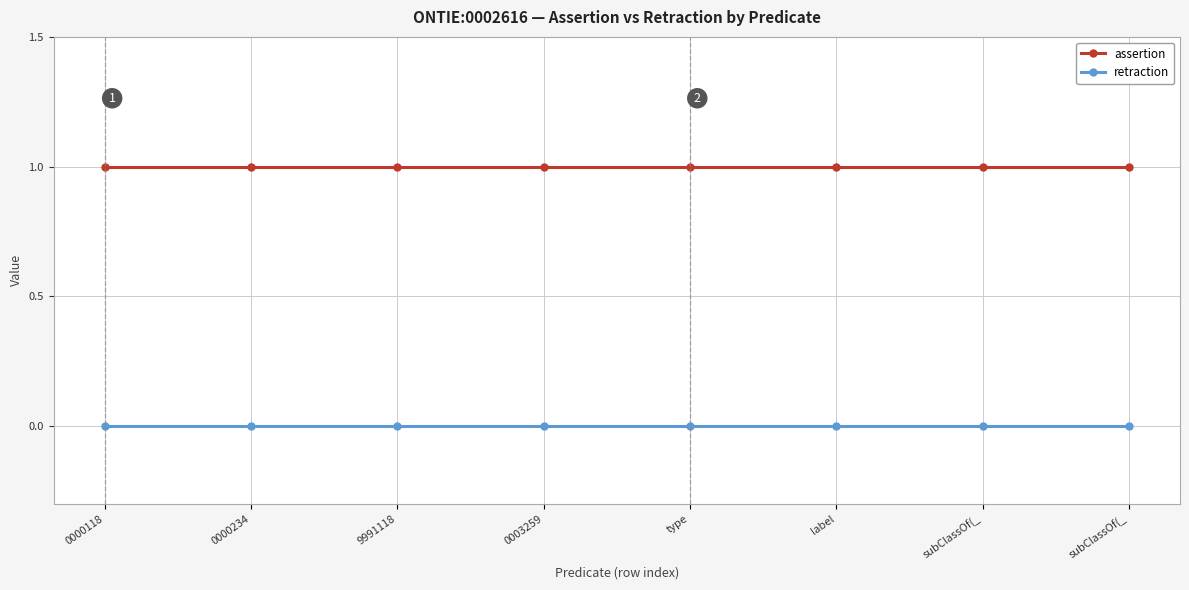

How many lines are shown in the chart?

2